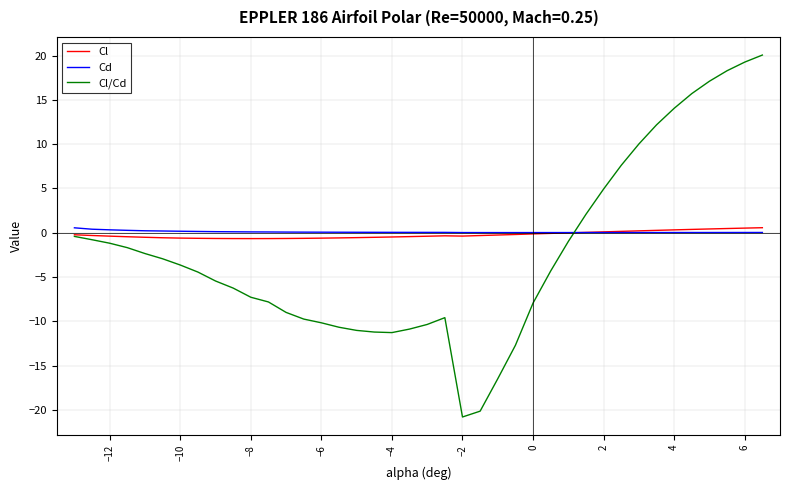

What is the greatest value displayed?

20.1